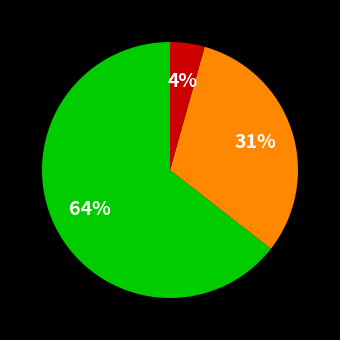

How many segments does this pie chart have?

3